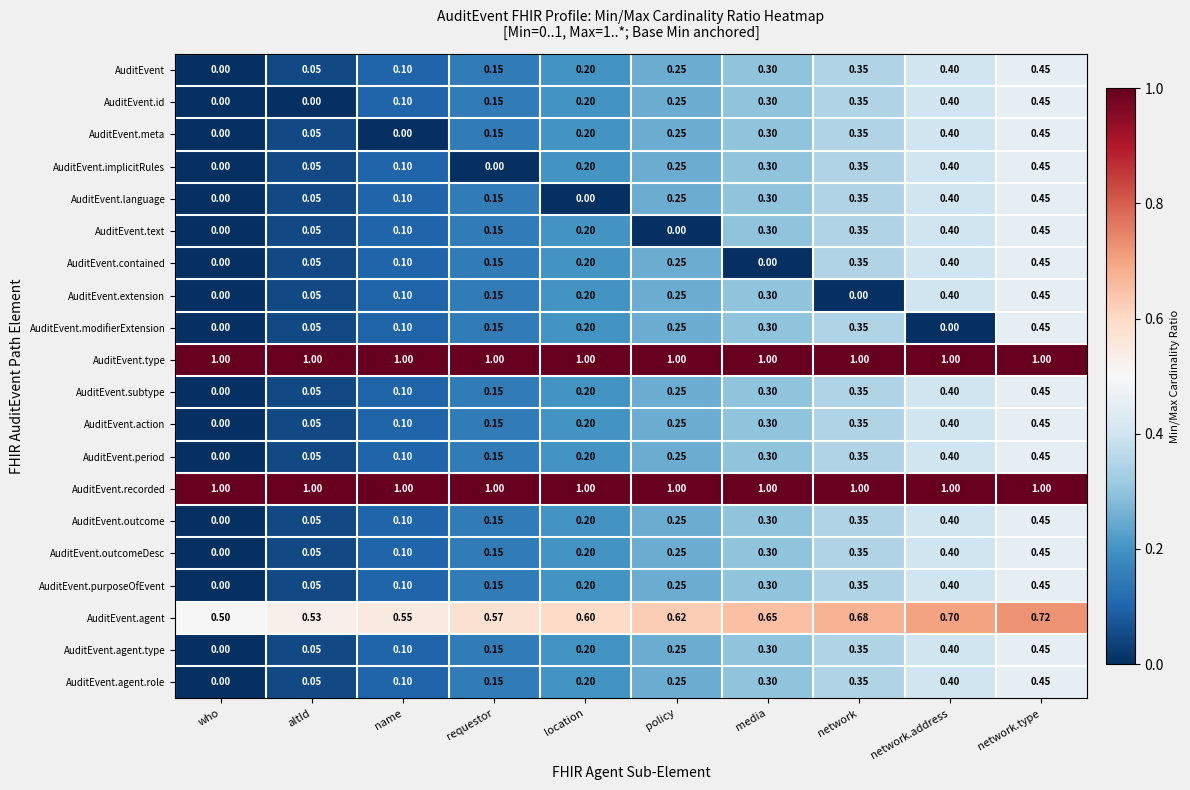

At which category is the sum across all series the highest?

network.type